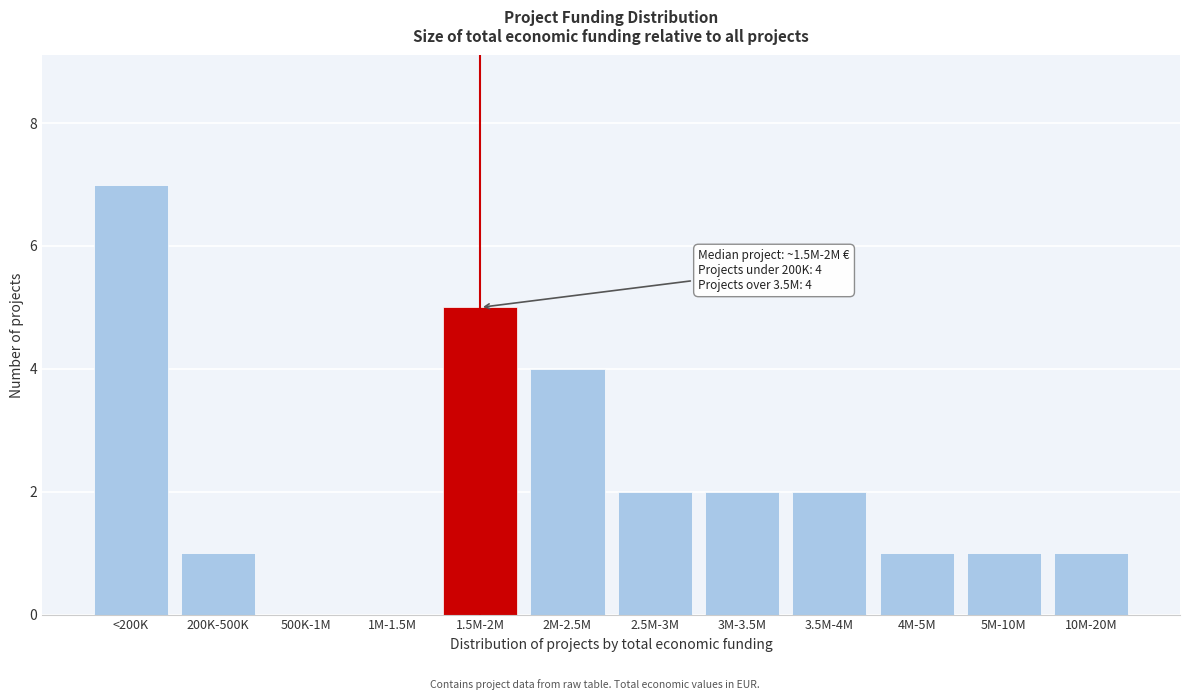

Reading left to right, extract all data points from this chart.

<200K=7	200K-500K=1	500K-1M=0	1M-1.5M=0	1.5M-2M=5	2M-2.5M=4	2.5M-3M=2	3M-3.5M=2	3.5M-4M=2	4M-5M=1	5M-10M=1	10M-20M=1